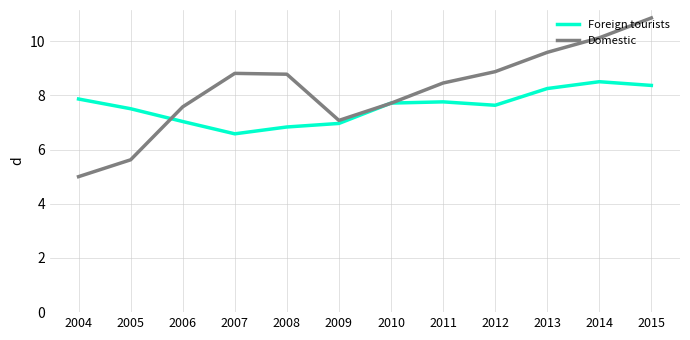

What is the minimum value shown in the chart?

5.0